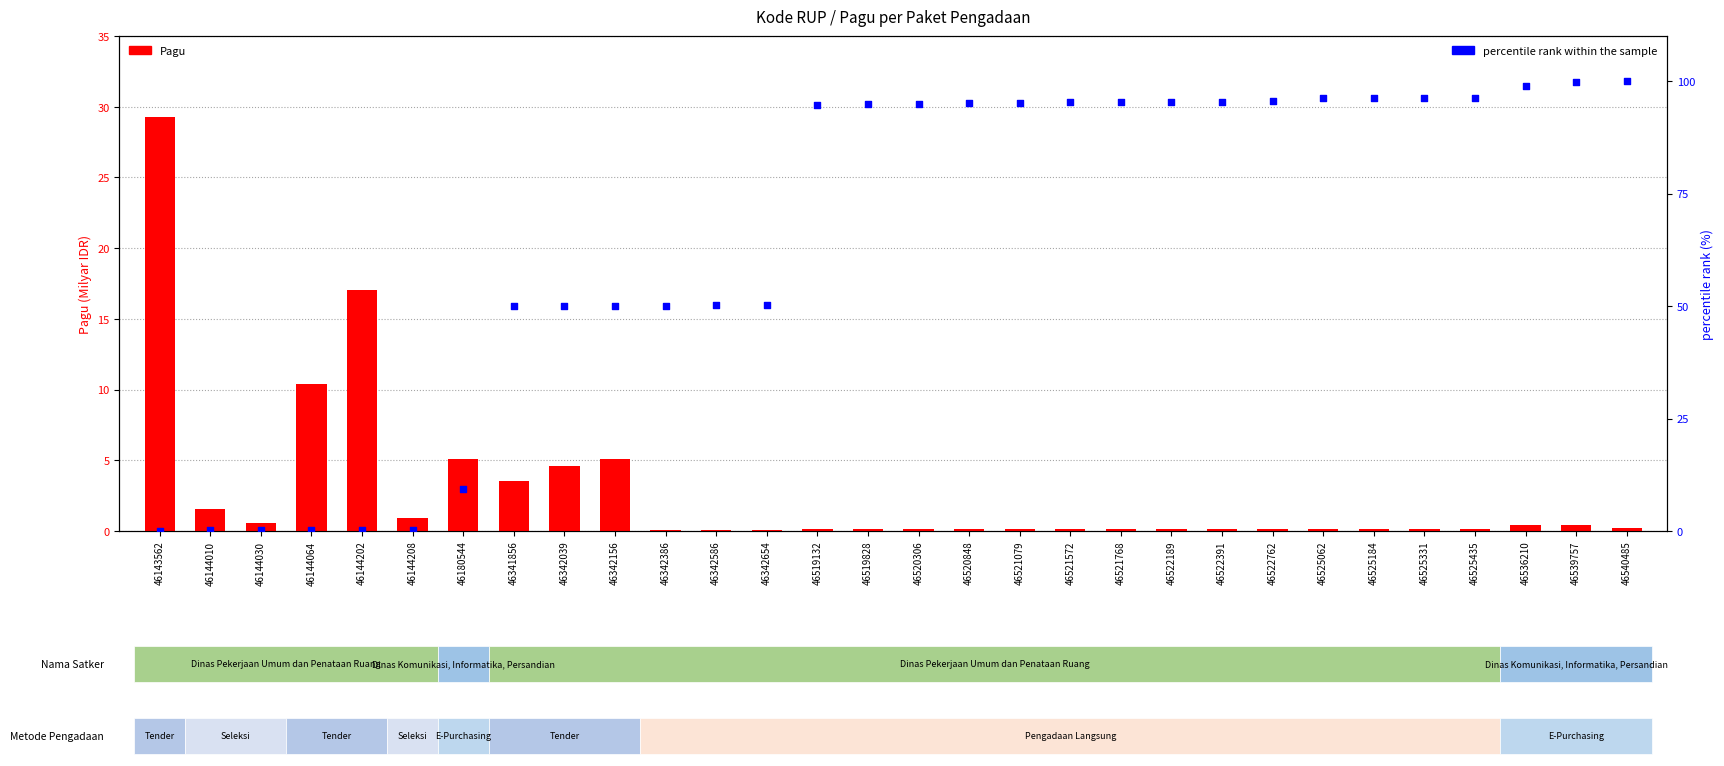

At which category is the sum across all series the highest?

46143562